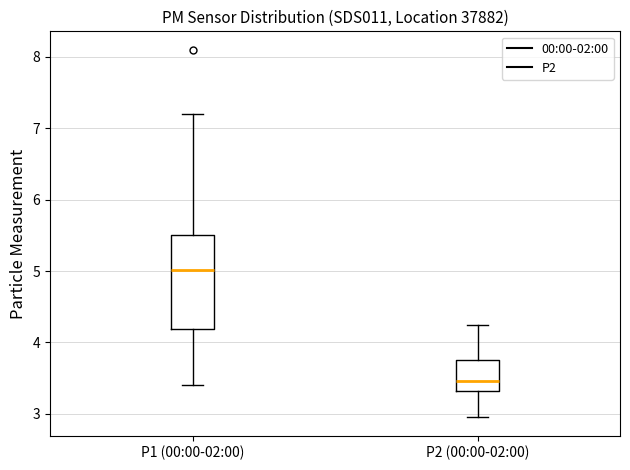

Which box's median line is the highest?

P1 (00:00-02:00)